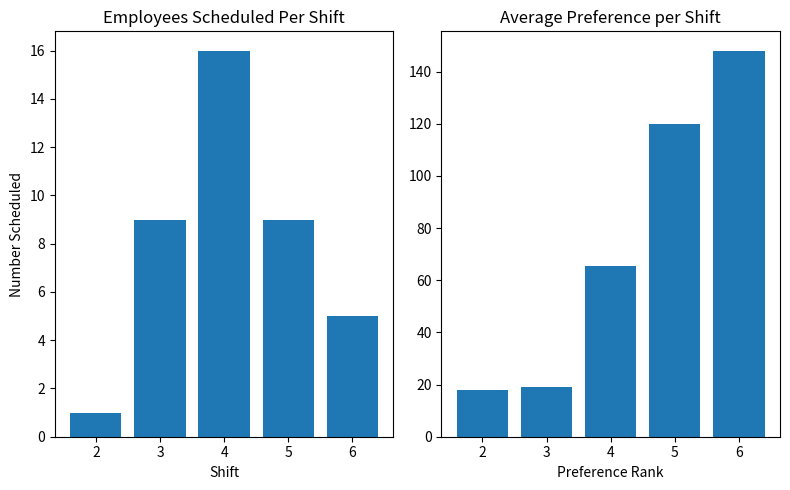

What is the sum of the Number Scheduled values at 4 and 6?

21.0